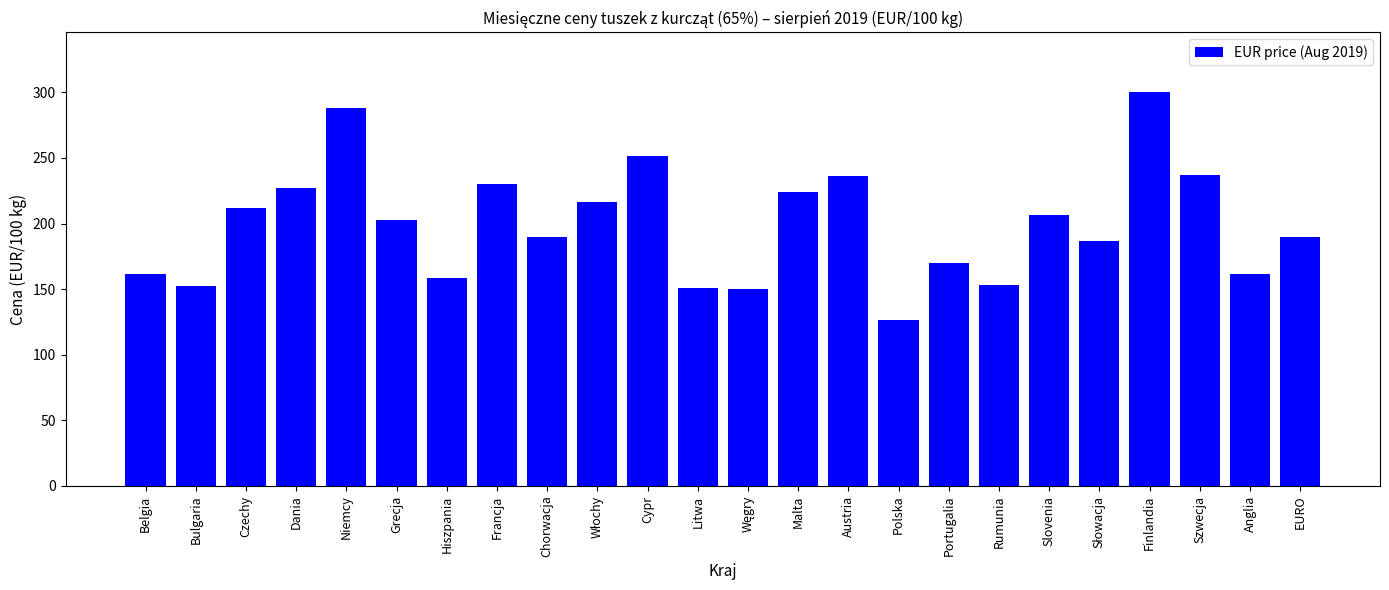

Are the bars grouped side by side (vs. stacked)?

No